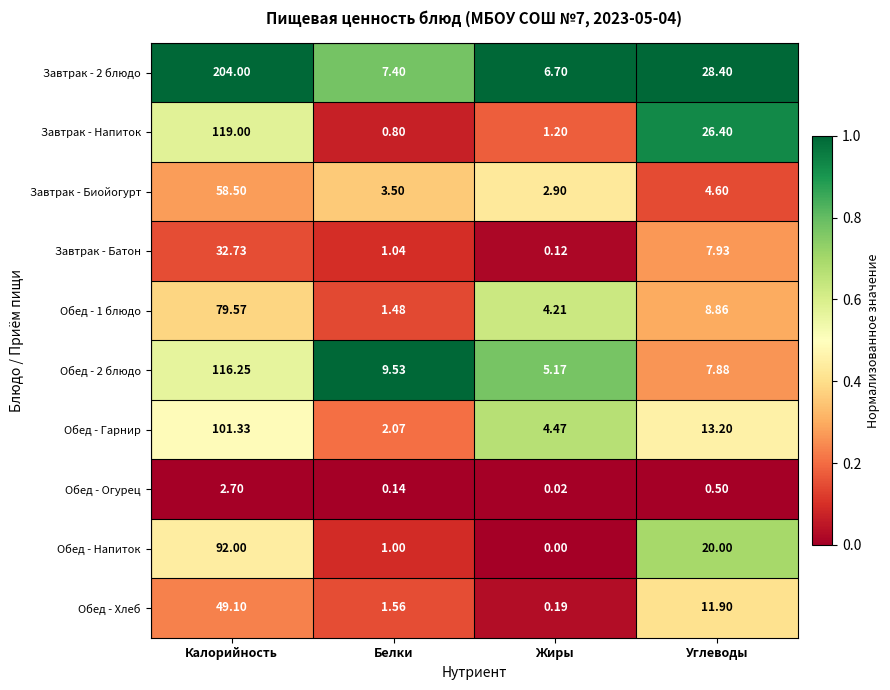

At which label does Обед - 1 блюдо first exceed 8?

Калорийность